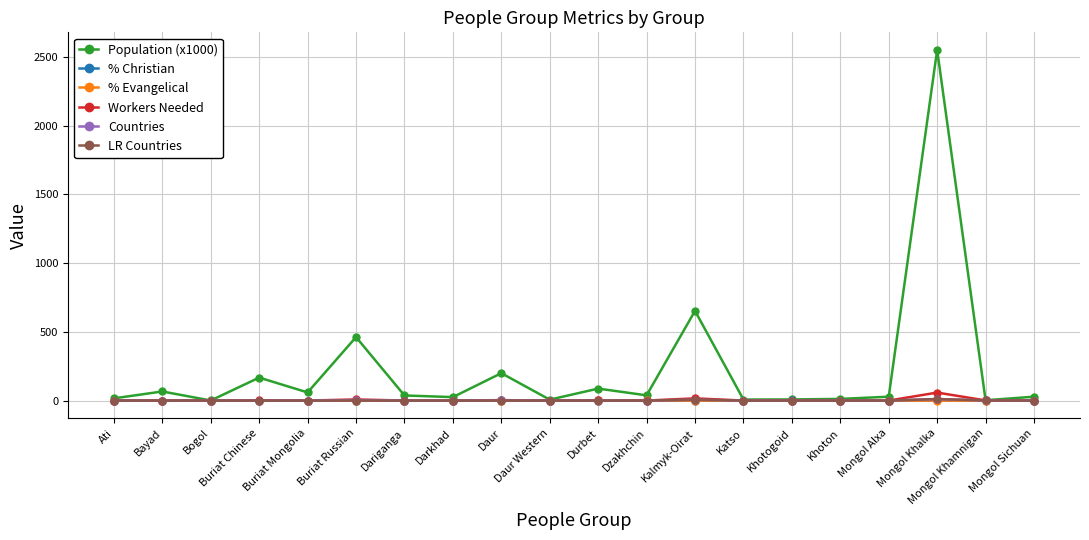

Which series has the widest spread of values?

Population (x1000)